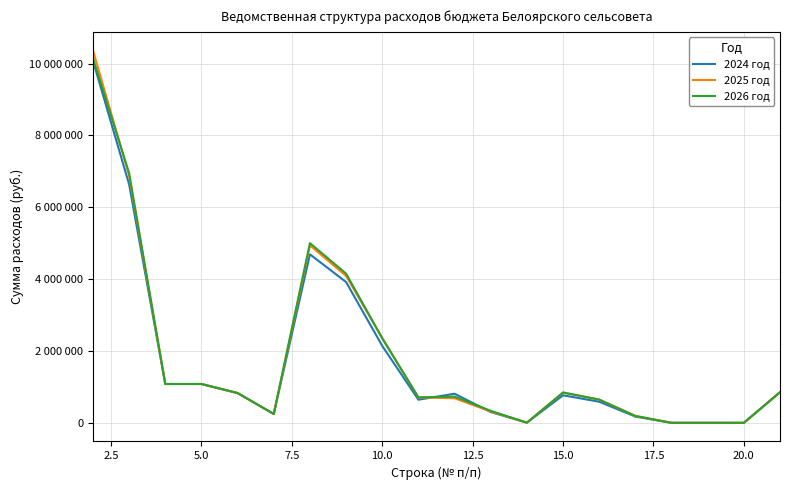

Does the chart display data point markers on the line(s)?

No